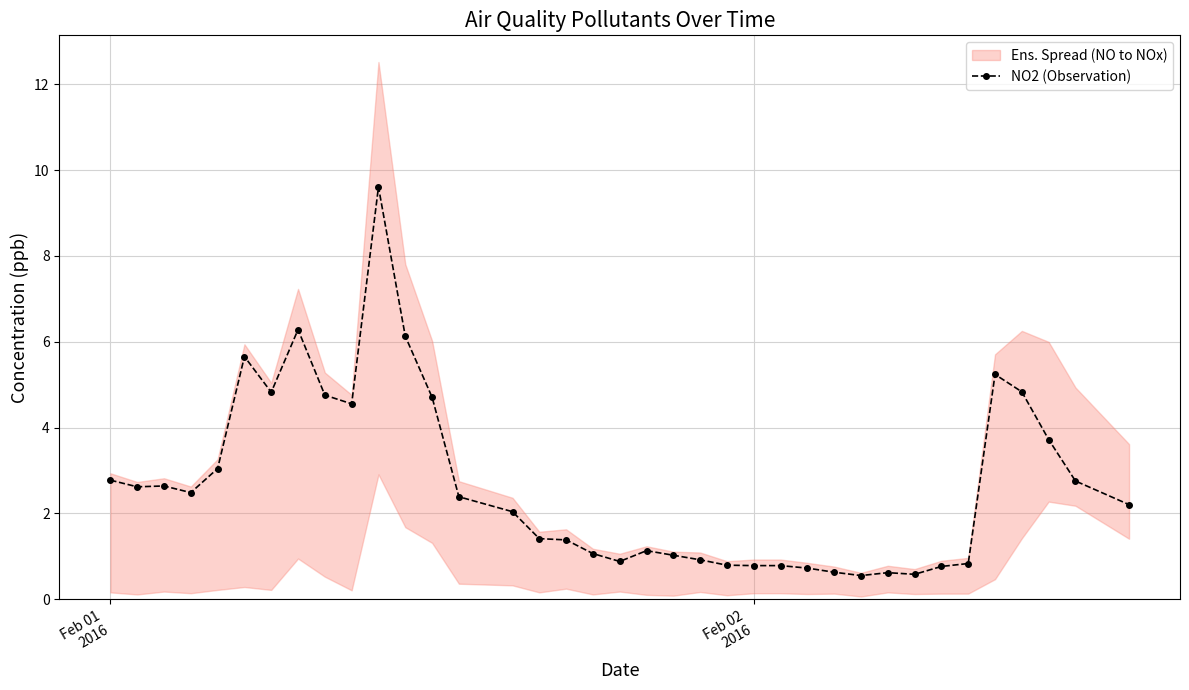

Reading left to right, transcribe all the data shown in this chart.

2.8	2.6	2.6	2.5	3.0	5.7	4.8	6.3	4.8	4.6	9.6	6.1	4.7	2.4	2.0	1.4	1.4	1.1	0.9	1.1	1.0	0.9	0.8	0.8	0.8	0.7	0.6	0.6	0.6	0.6	0.8	0.8	5.2	4.8	3.7	2.8	2.2